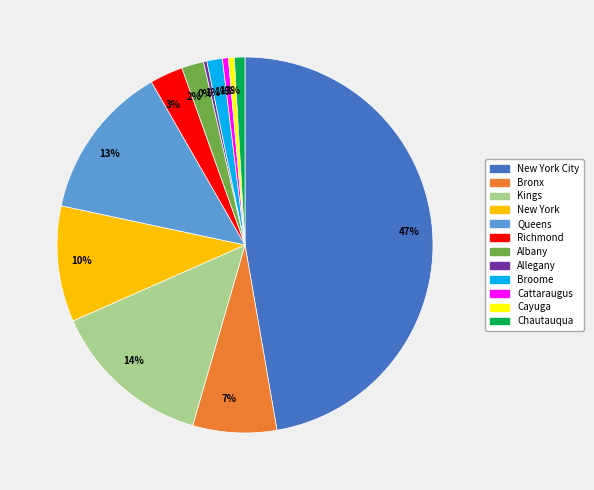

Approximately how many times larger is the value at Albany compared to New York?

0.2